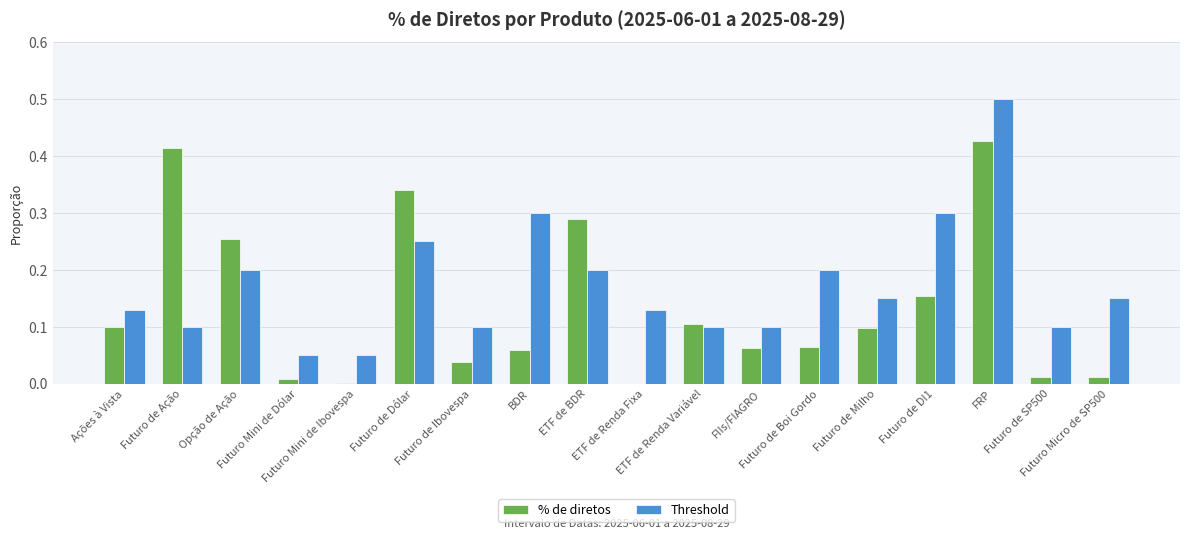

What is the sum of all % de diretos values?

2.4